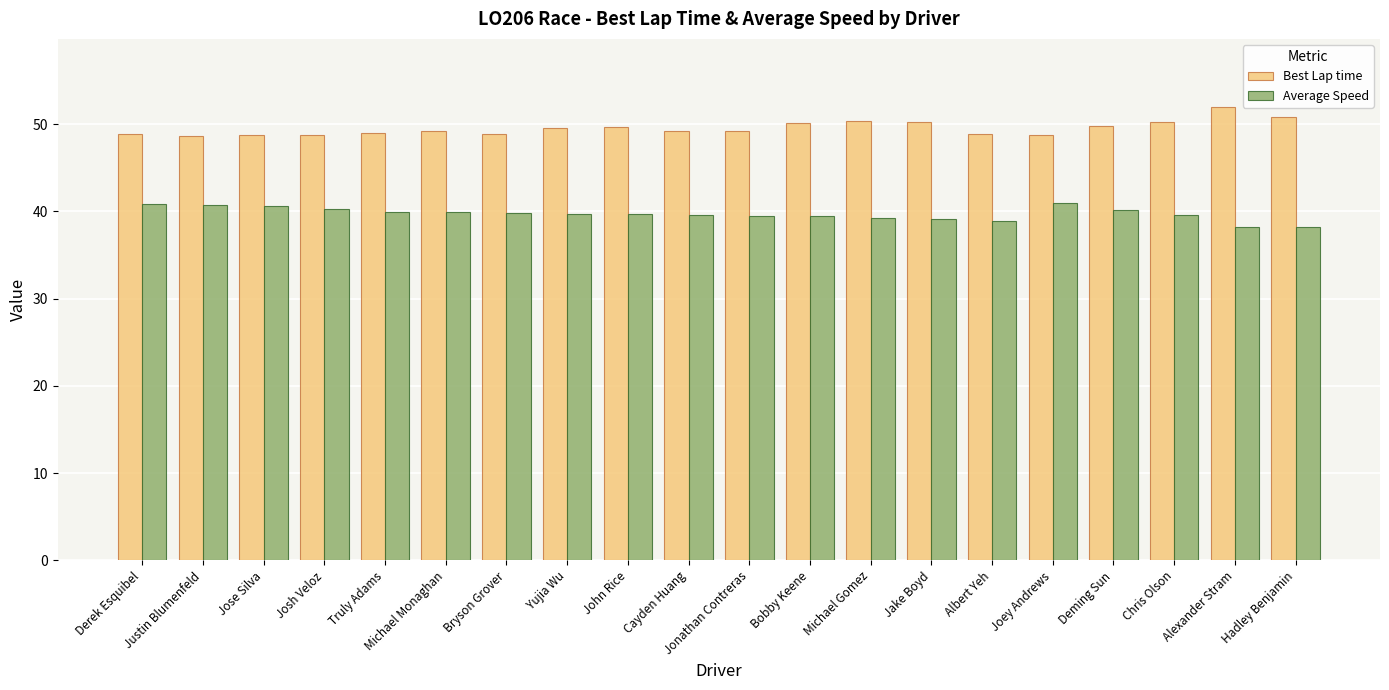

What are all the series names shown in the legend?

Best Lap time, Average Speed